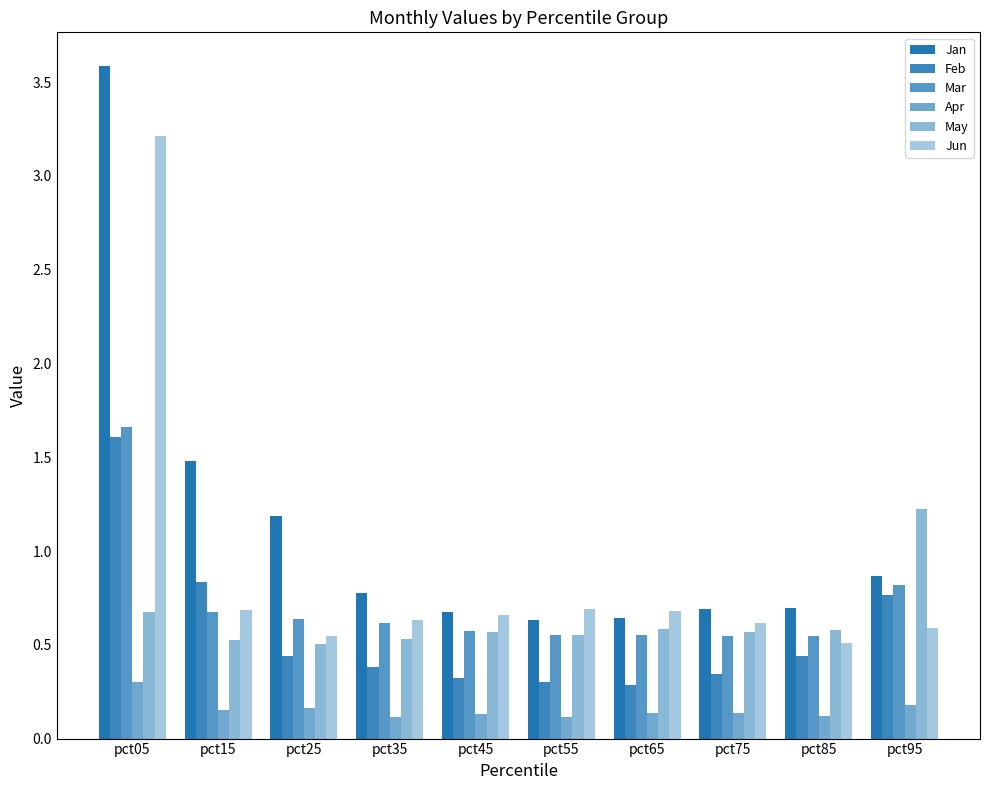

Reading left to right, list all the values displayed in this chart.

Jan: 3.6	1.5	1.2	0.8	0.7	0.6	0.6	0.7	0.7	0.9
Feb: 1.6	0.8	0.4	0.4	0.3	0.3	0.3	0.3	0.4	0.8
Mar: 1.7	0.7	0.6	0.6	0.6	0.6	0.6	0.5	0.5	0.8
Apr: 0.3	0.1	0.2	0.1	0.1	0.1	0.1	0.1	0.1	0.2
May: 0.7	0.5	0.5	0.5	0.6	0.6	0.6	0.6	0.6	1.2
Jun: 3.2	0.7	0.5	0.6	0.7	0.7	0.7	0.6	0.5	0.6